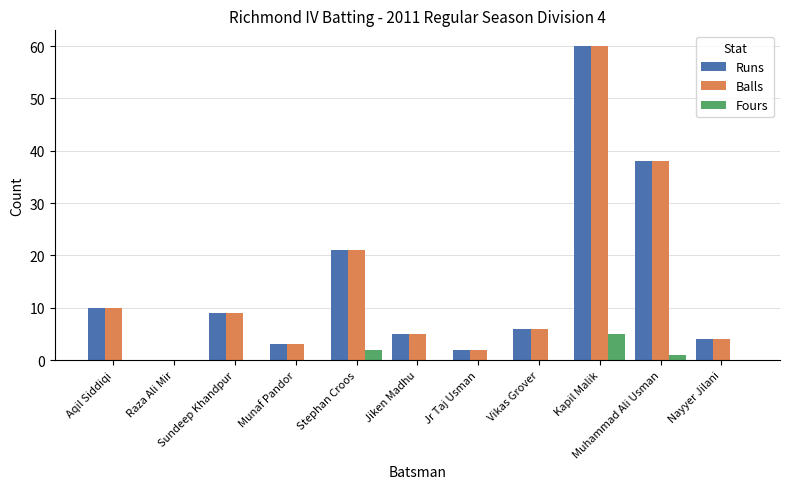

What is the greatest value displayed?

60